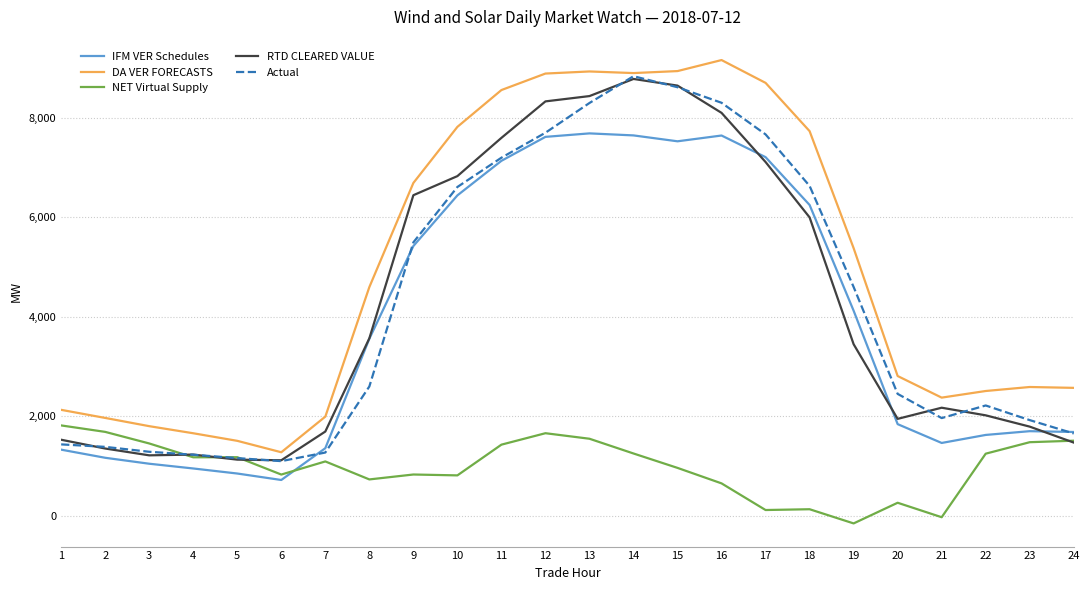

Which series has the widest spread of values?

DA VER FORECASTS